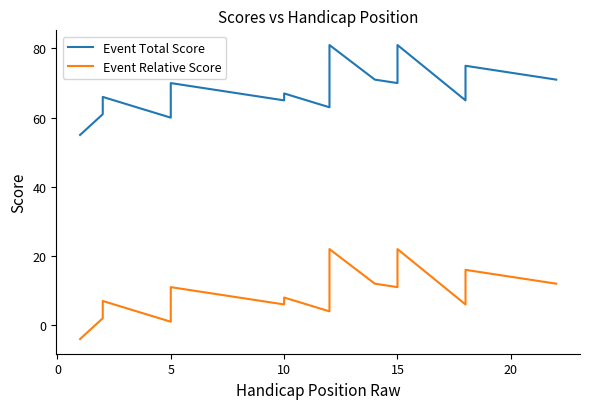

Rank the series by their average value, from highest to lowest.

Event Total Score, Event Relative Score